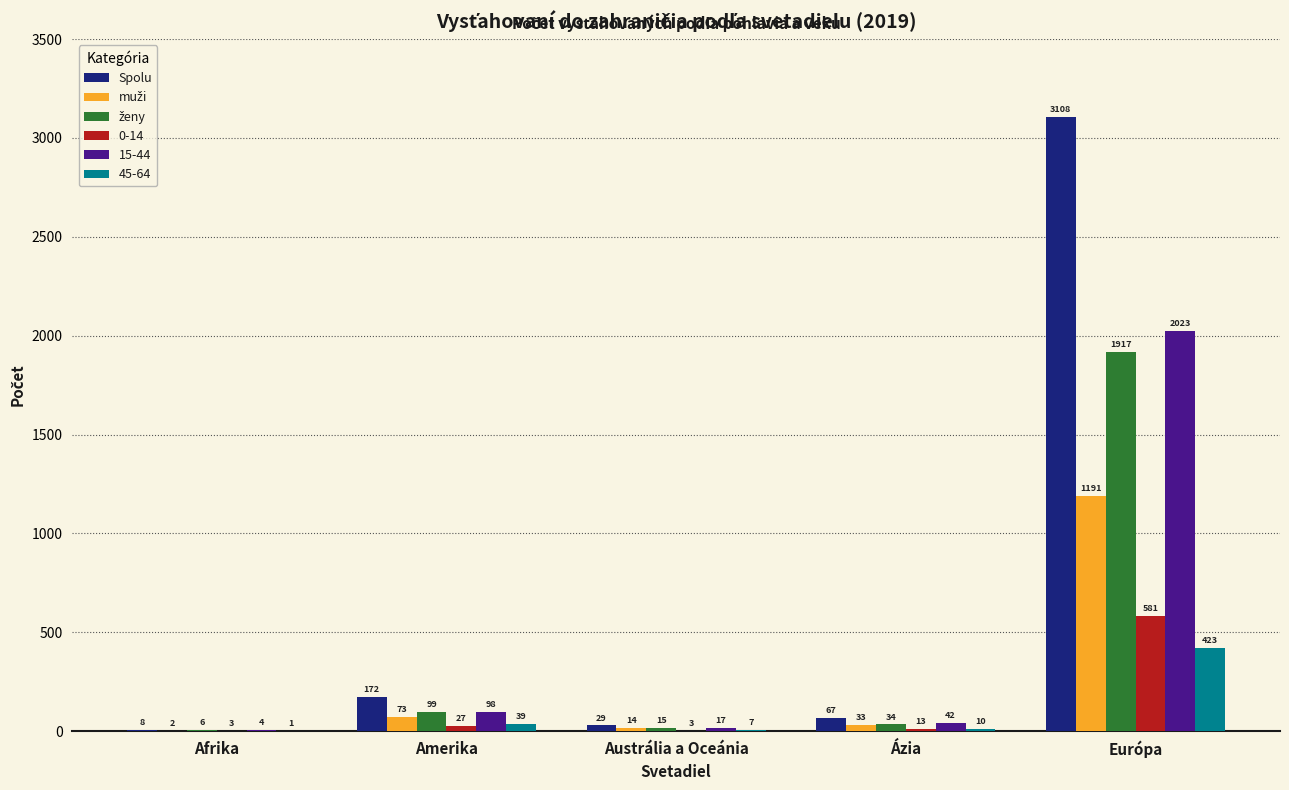

What is the sum of the Spolu values at Ázia and Európa?

3175